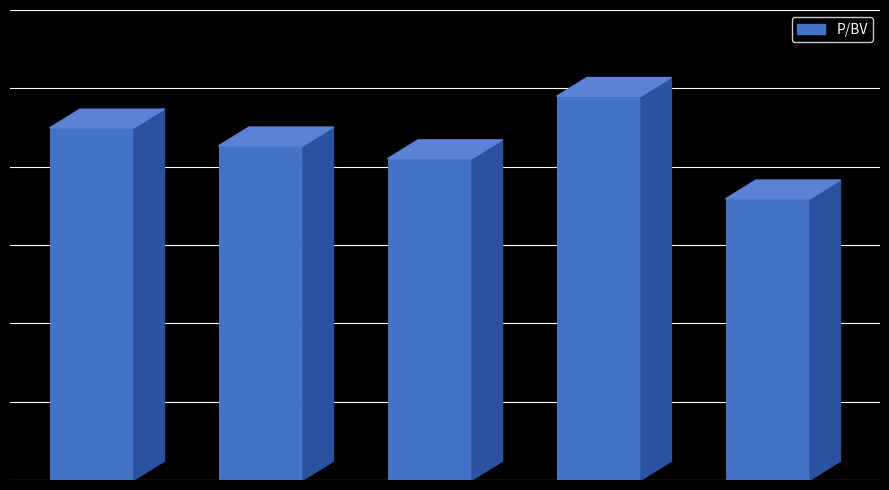

How many series are shown in this chart?

1